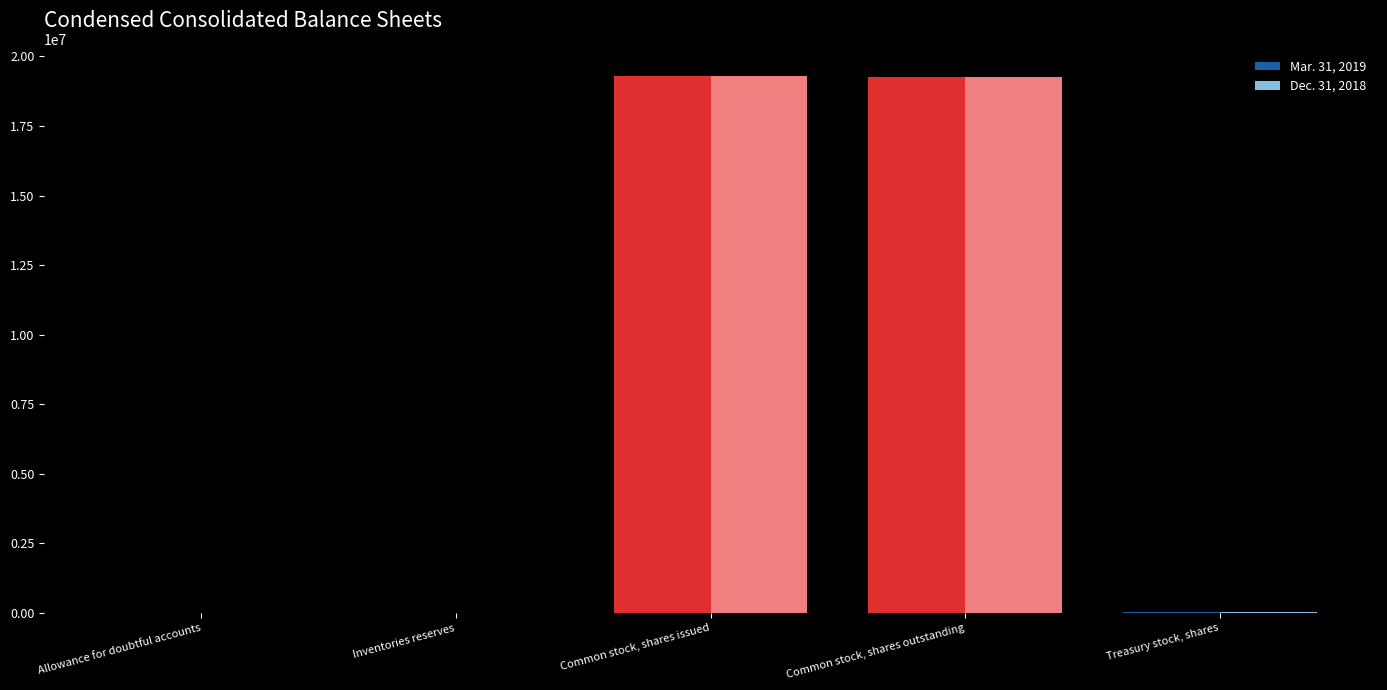

The Dec. 31, 2018 series shows 34279799 at Common stock, shares outstanding. True or false?

False